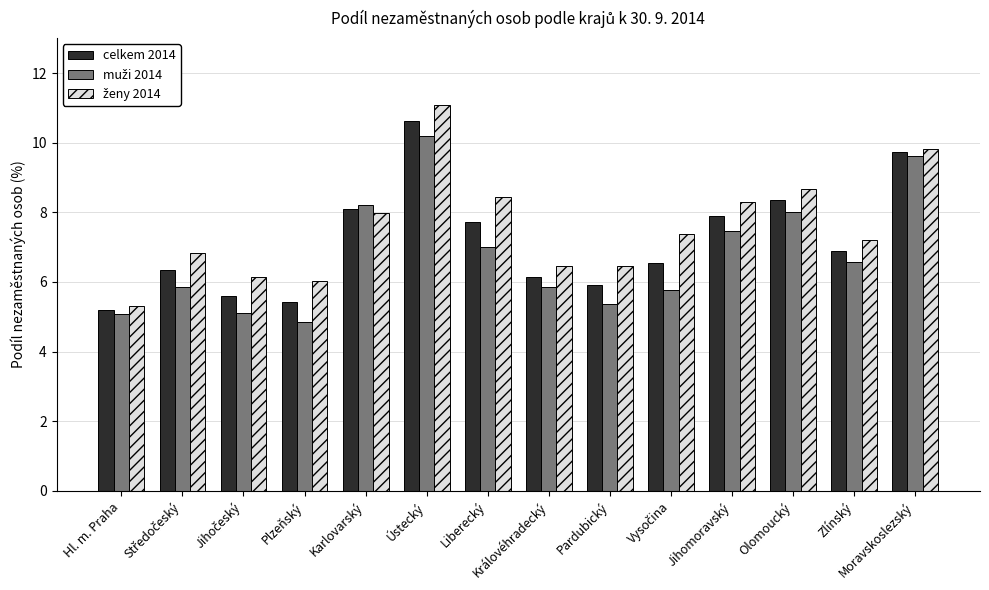

True or false: celkem 2014 has a value of 2.1 at Královéhradecký.

False